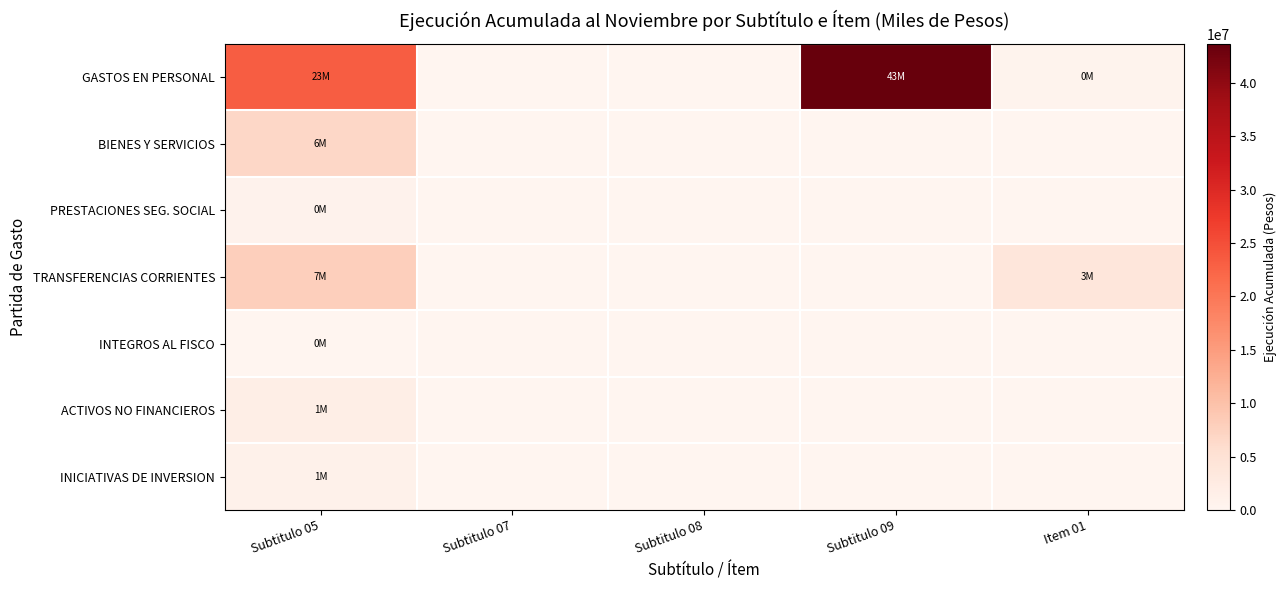

Rank the series by their maximum value, from highest to lowest.

GASTOS EN PERSONAL, TRANSFERENCIAS CORRIENTES, BIENES Y SERVICIOS, ACTIVOS NO FINANCIEROS, INICIATIVAS DE INVERSION, PRESTACIONES SEG. SOCIAL, INTEGROS AL FISCO